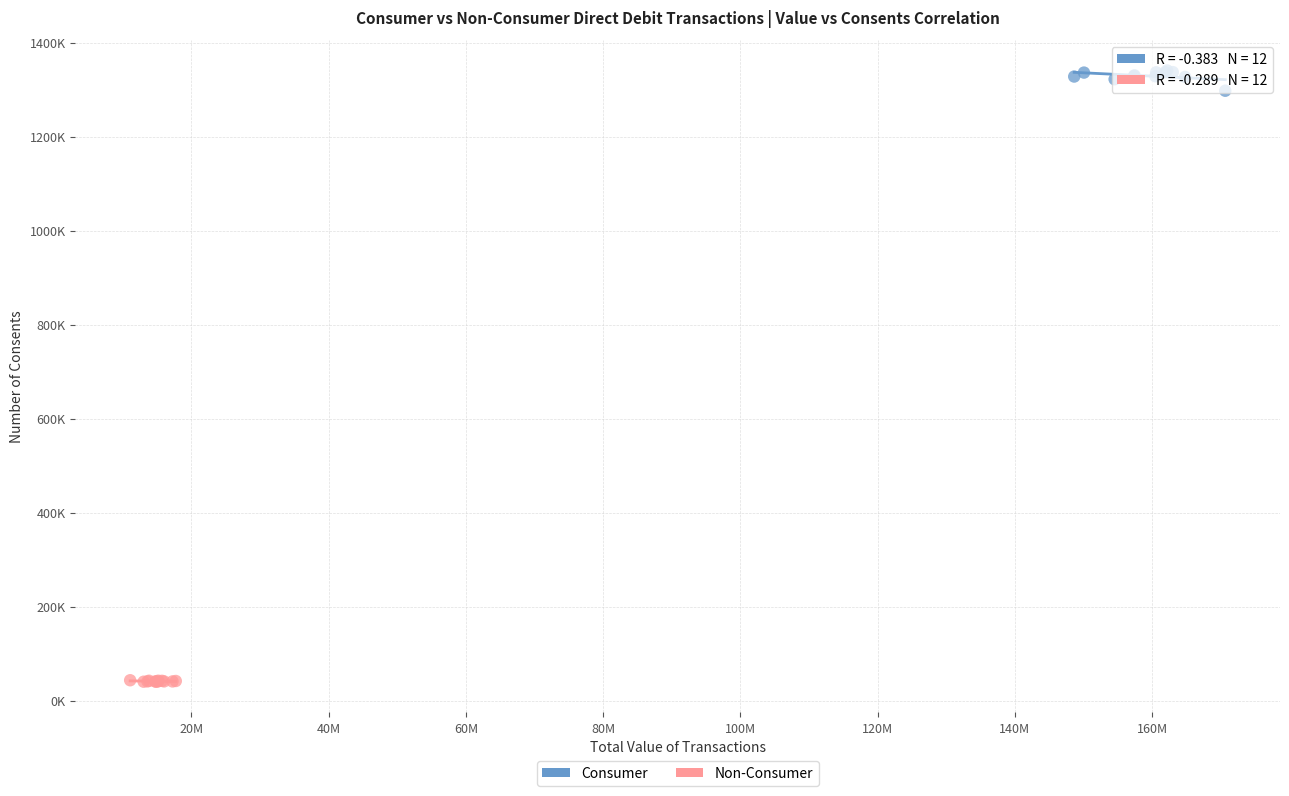

Which series reaches the minimum Y coordinate?

Non-Consumer